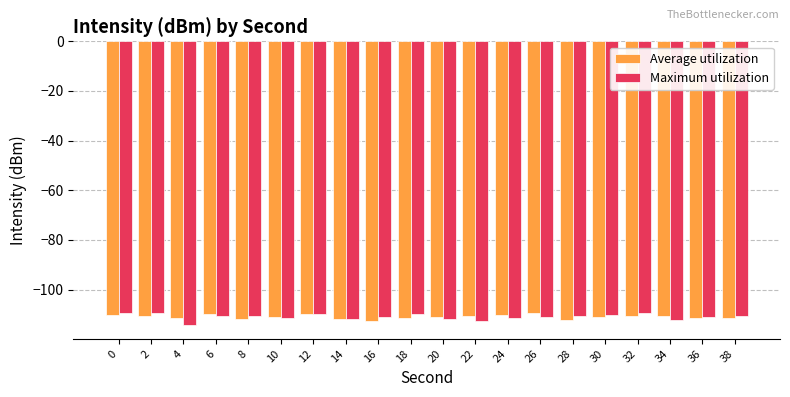

What is the total value across all series at 22?

-223.2